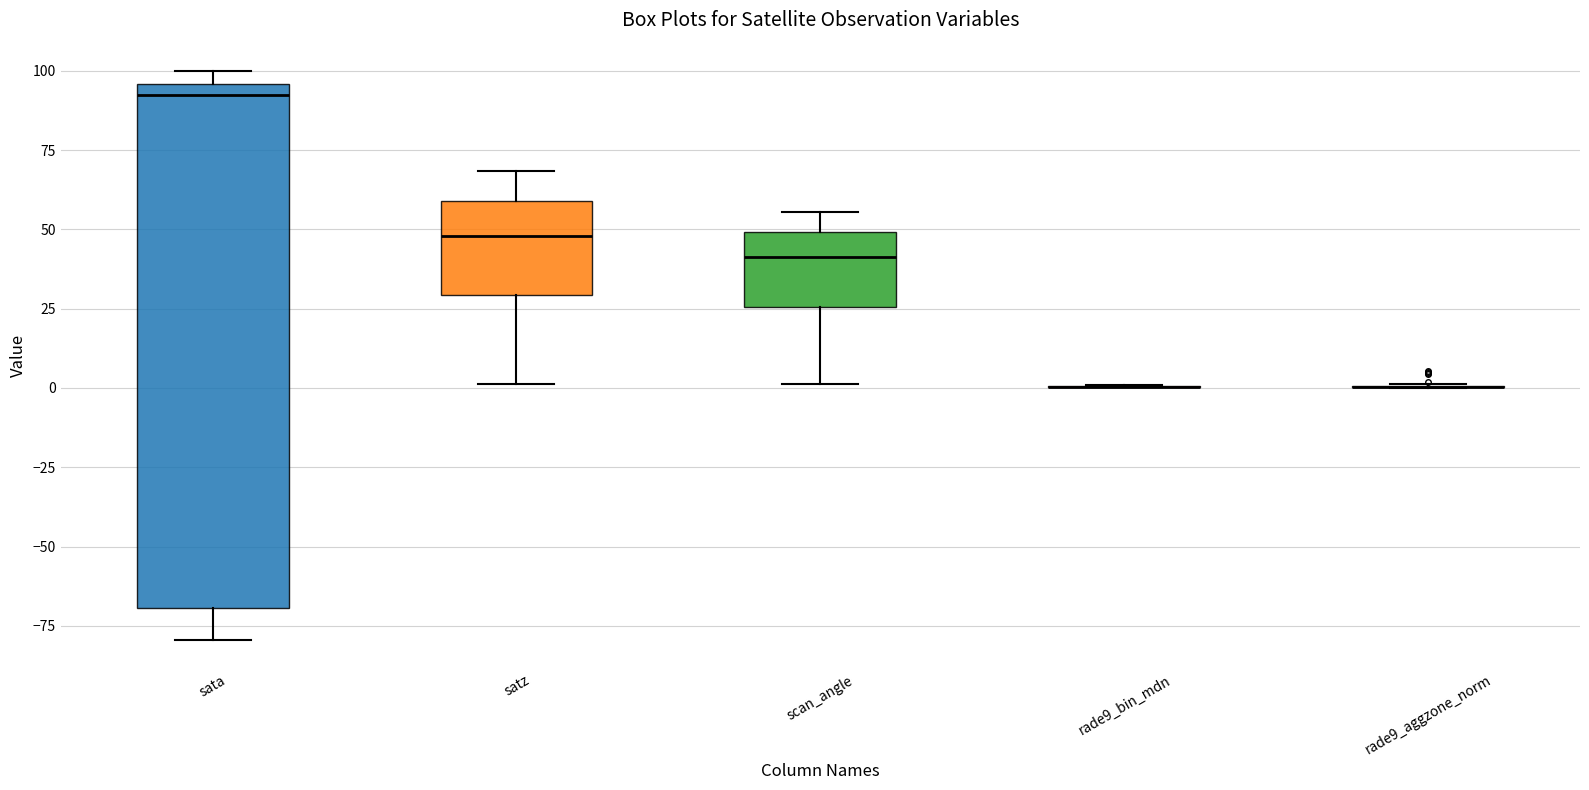

Comparing the boxes themselves (not the whiskers), which one is the tallest?

sata